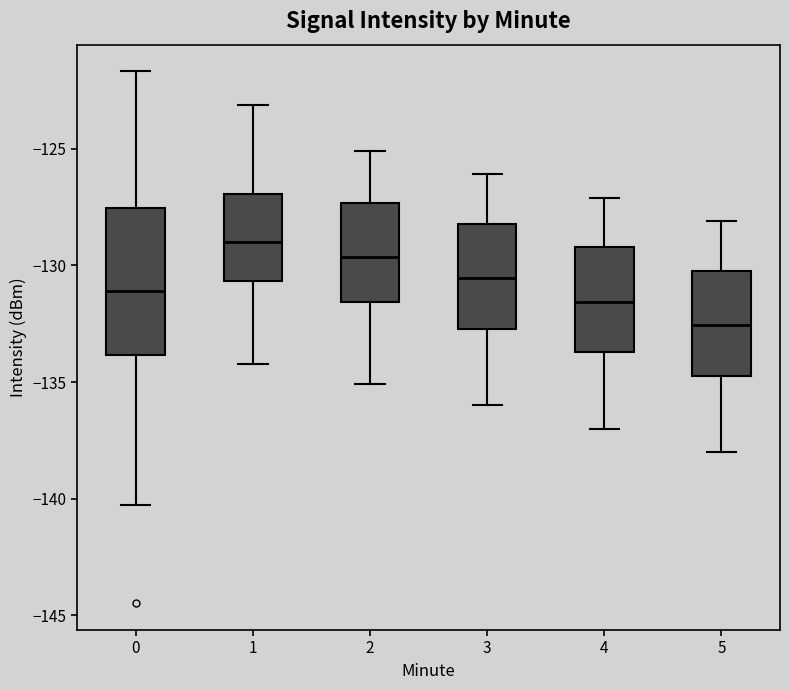

Which box has the lowest median line?

5